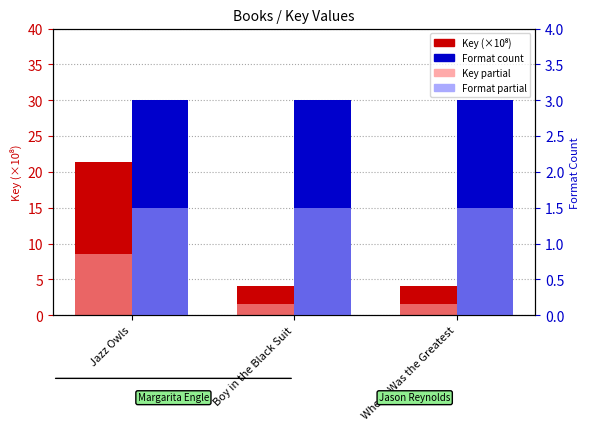

Are the bars horizontal?

No